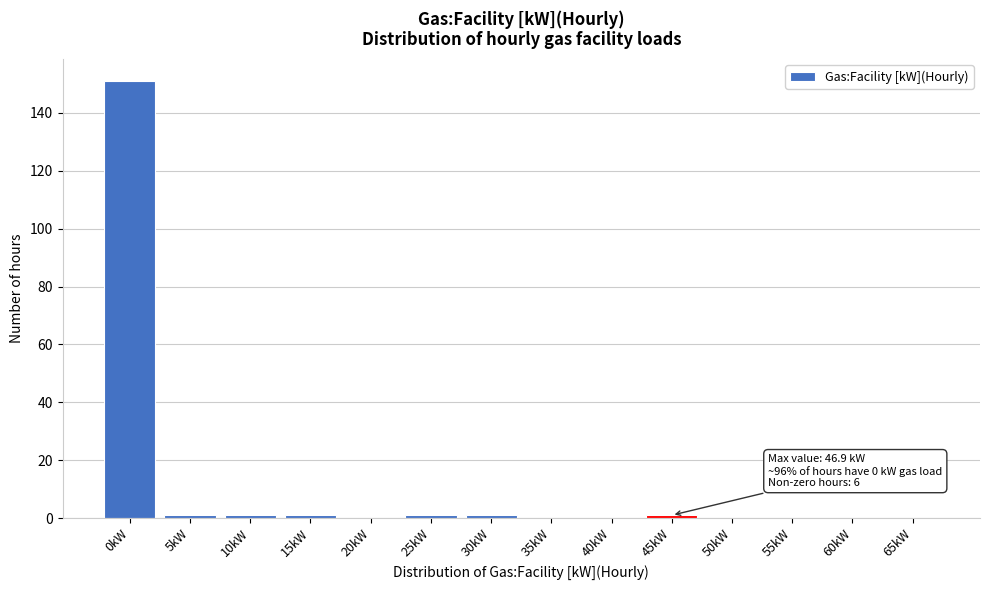

Reading right to left, what are all the values shown in this chart?

65kW=0	60kW=0	55kW=0	50kW=0	45kW=1	40kW=0	35kW=0	30kW=1	25kW=1	20kW=0	15kW=1	10kW=1	5kW=1	0kW=151